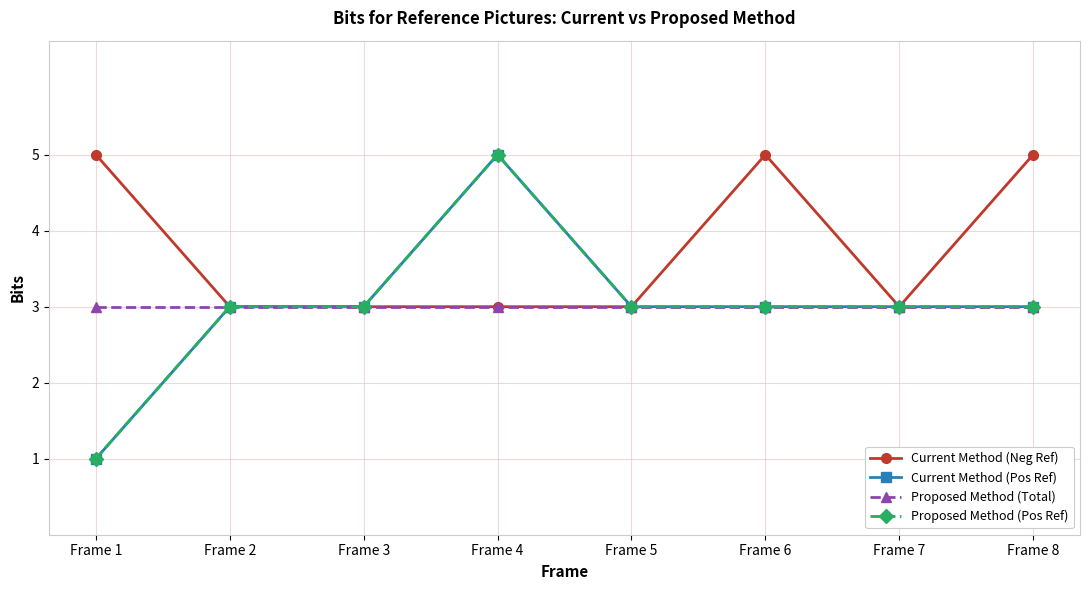

Is it true that Current Method (Neg Ref) equals 2 at Frame 3?

False